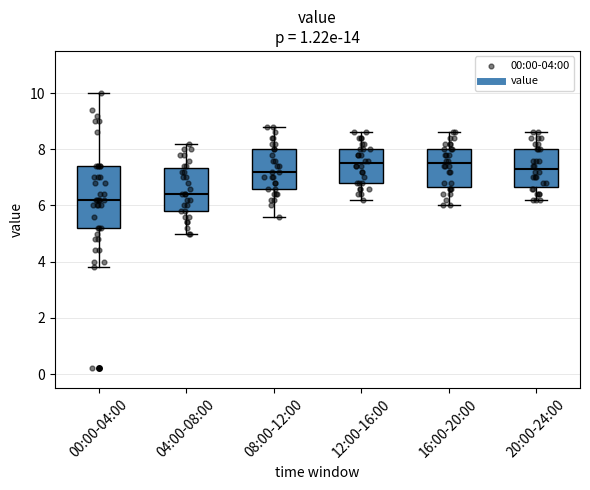

Which box has the lowest median line?

00:00-04:00